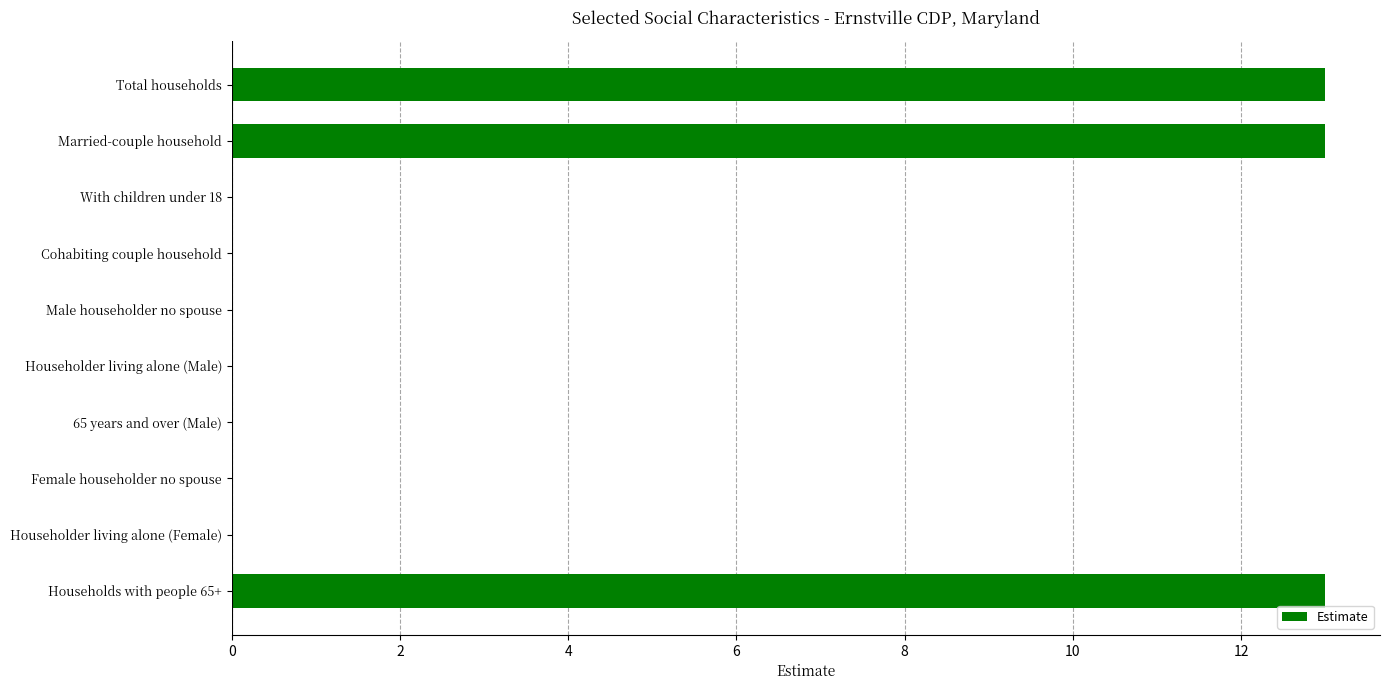

Is it true that the value at Male householder no spouse is 5?

False